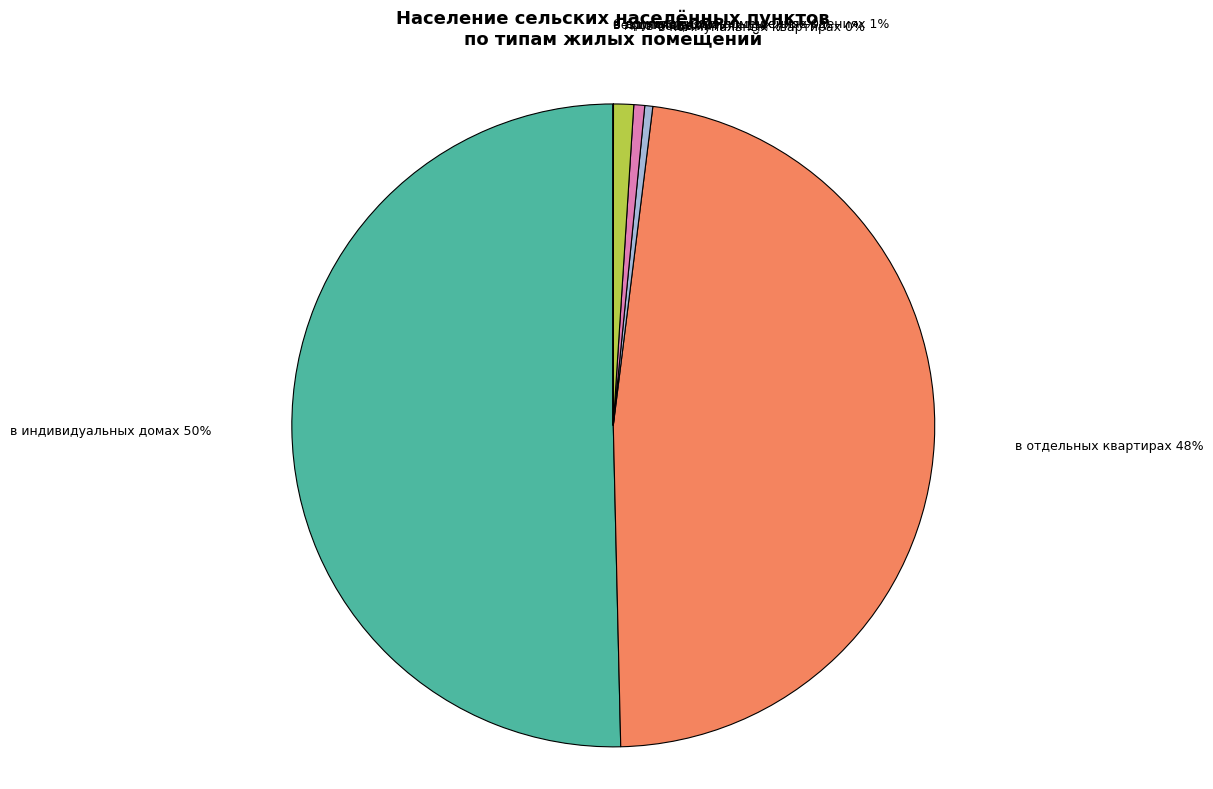

Approximately how many times larger is the value at в индивидуальных домах compared to в коммунальных квартирах?

125.7